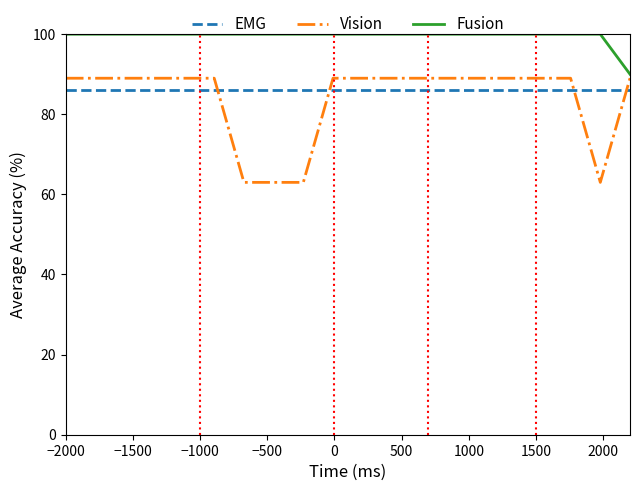

Which series has the largest range (max minus min)?

Vision